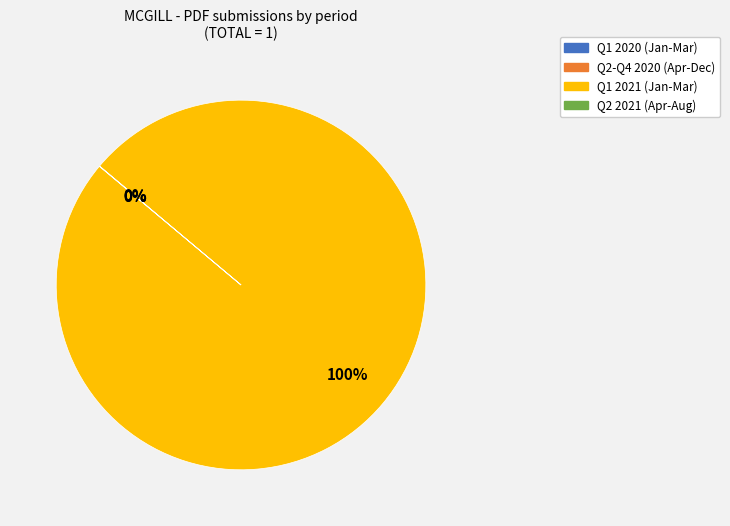

To the nearest percent, what is the difference between the largest and smallest slice percentages?

100%